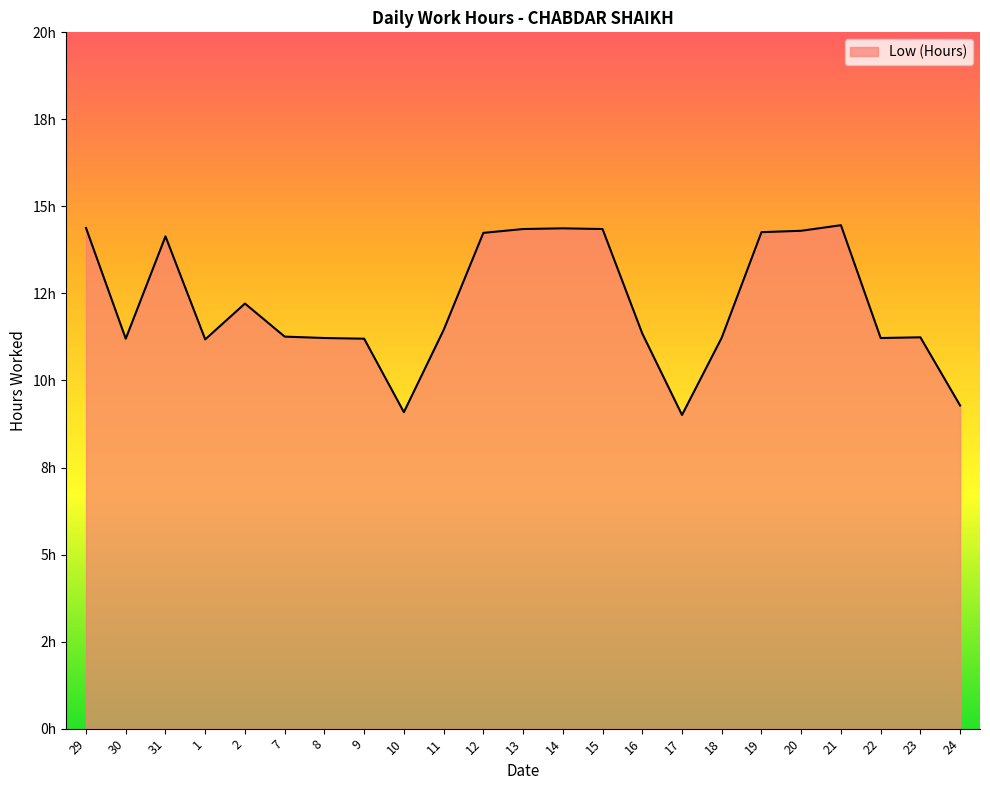

What is the label of the 3rd point from the right?

22